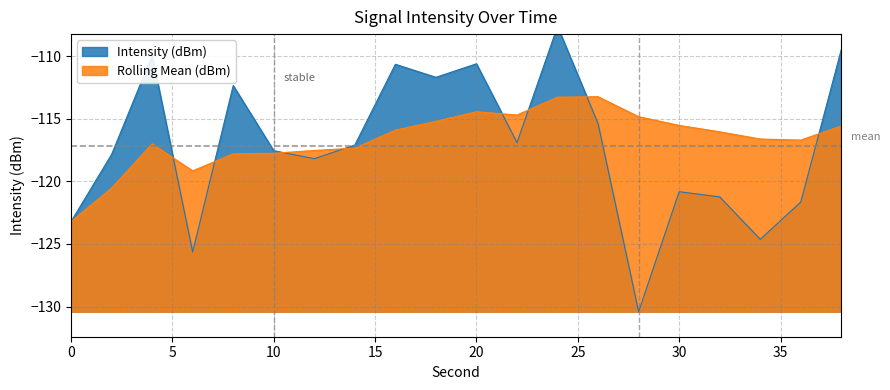

The Rolling Mean (dBm) series shows -33.8 at 26. True or false?

False